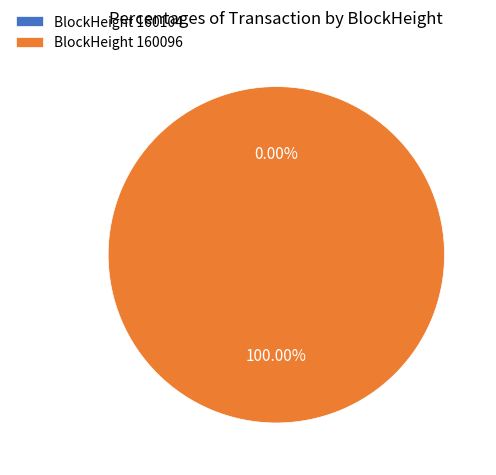

What is the largest slice in the pie chart?

160096